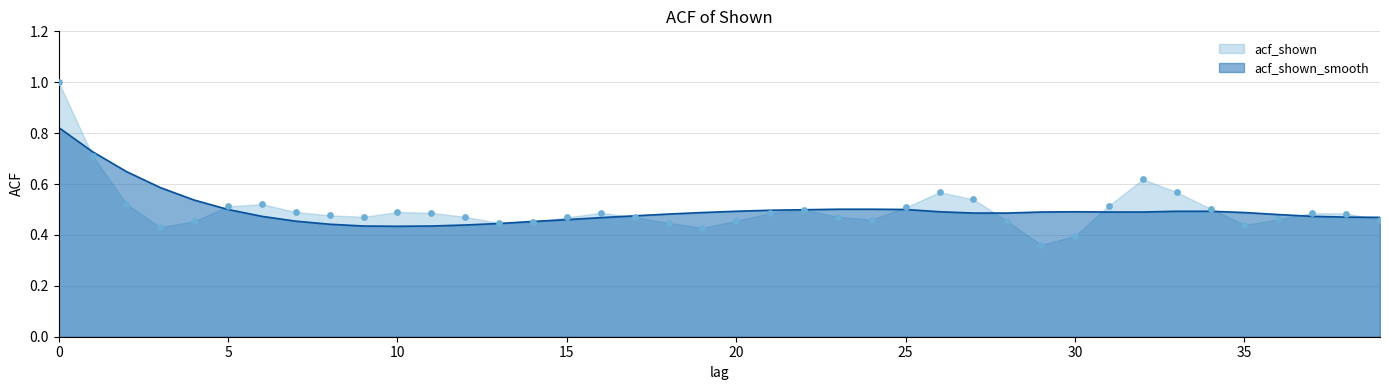

What is the total value across all series at 9?

0.9